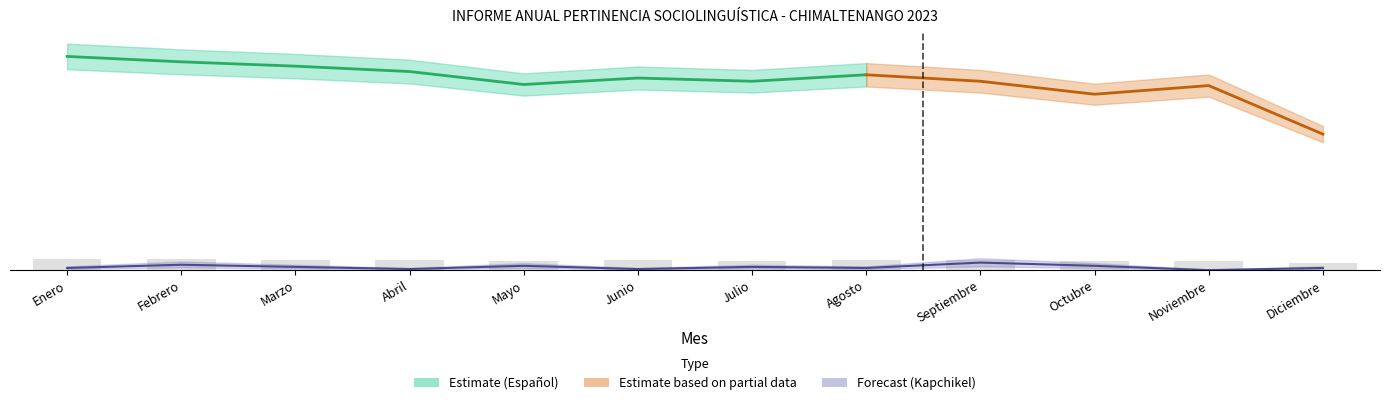

Between Junio and Febrero, which is larger?

Febrero